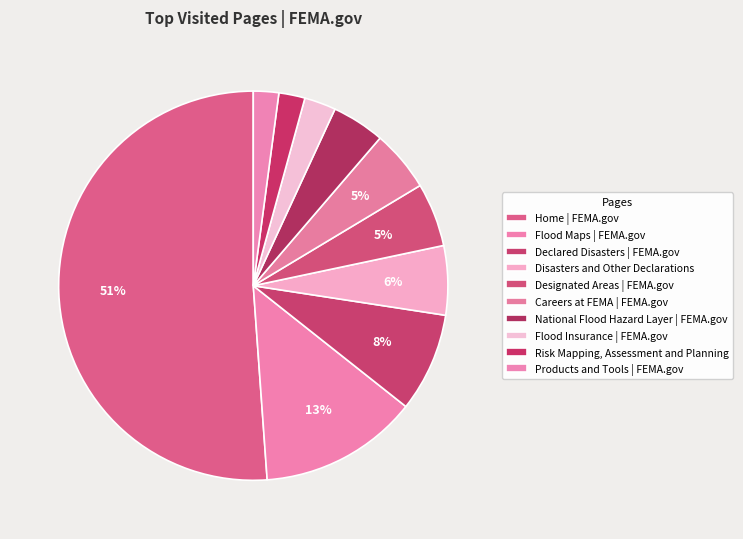

Approximately how many times larger is the value at Declared Disasters | FEMA.gov compared to Disasters and Other Declarations?

1.4